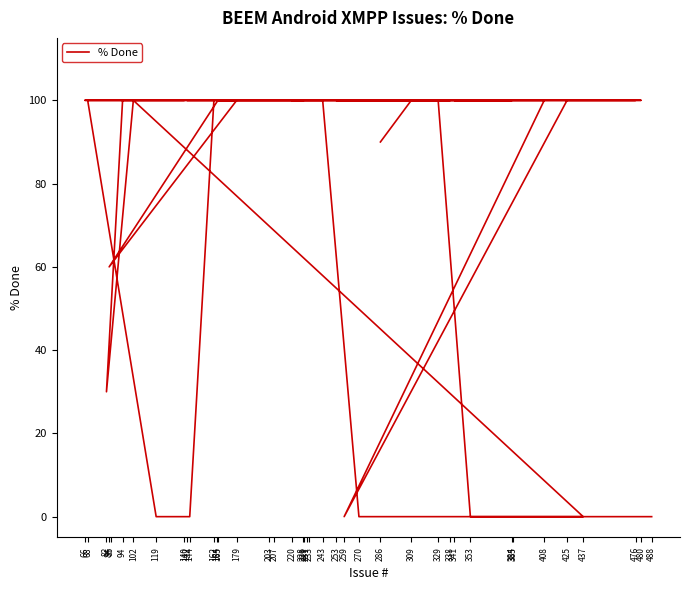

How many interior local peaks (higher than both neighbors) does the data have?

1